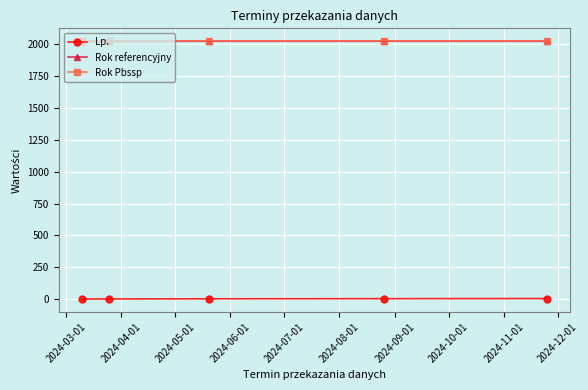

True or false: Lp. and Rok Pbssp cross at least once.

False